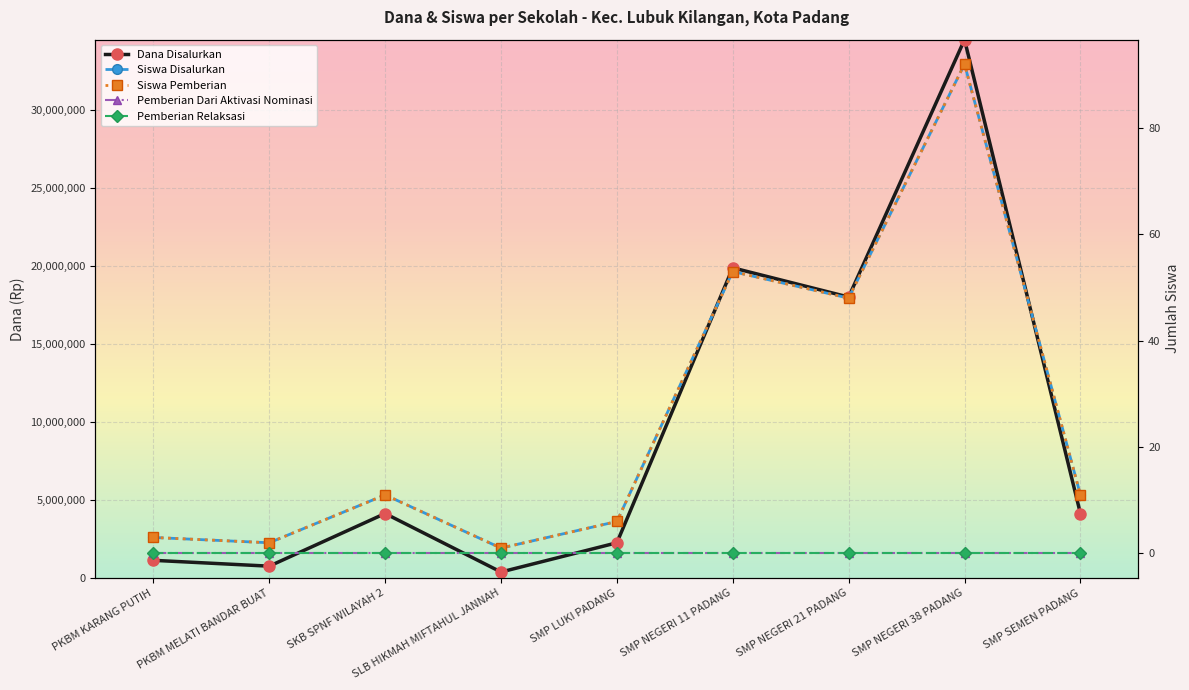

What is the difference between the highest and lowest values at PKBM KARANG PUTIH?

1125000